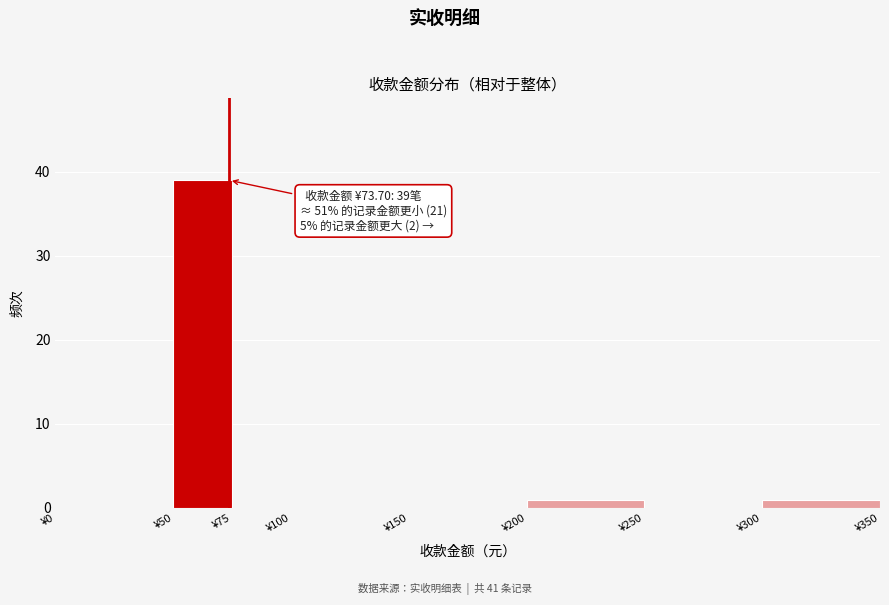

Over which range of the x-axis is the bar tallest?

50 to 75